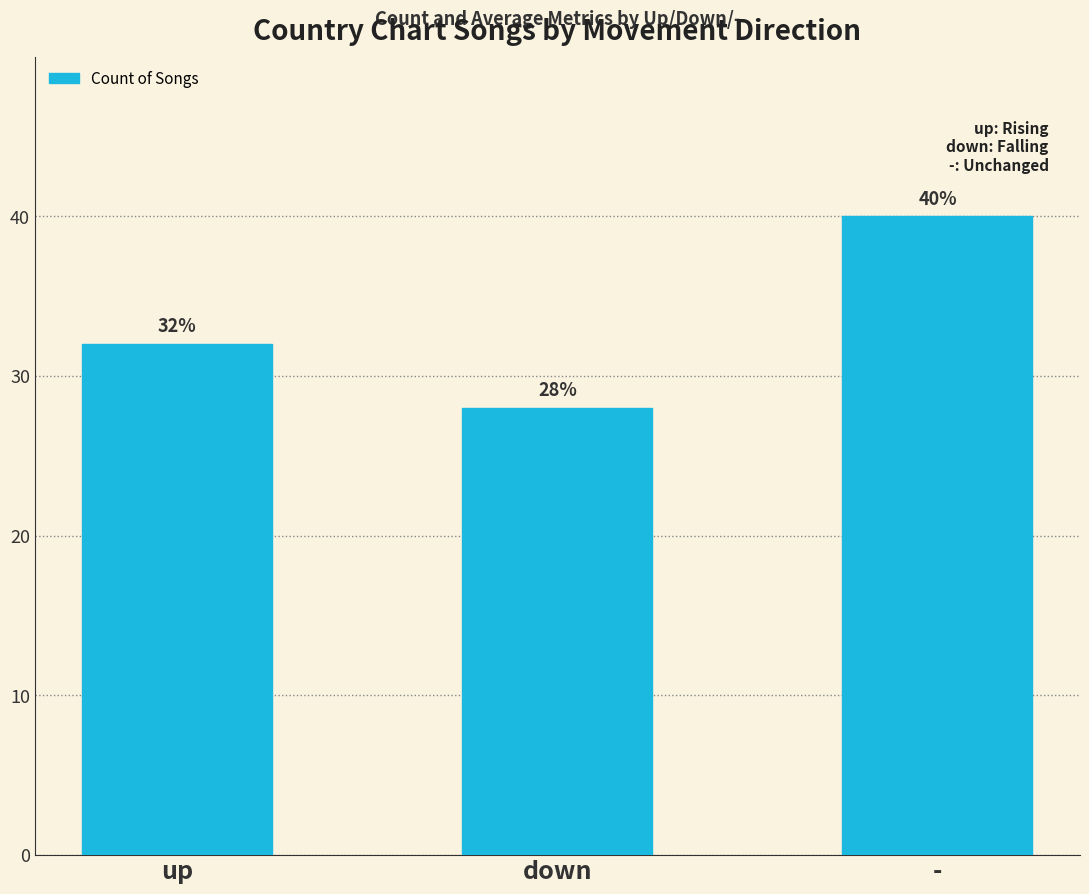

Count the number of categories in the chart.

3